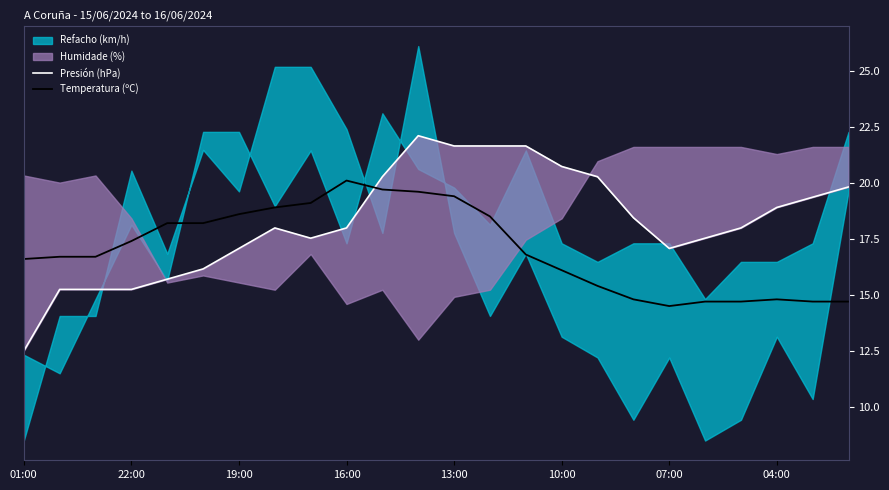

What is the maximum value for Temperatura (ºC)?

20.1